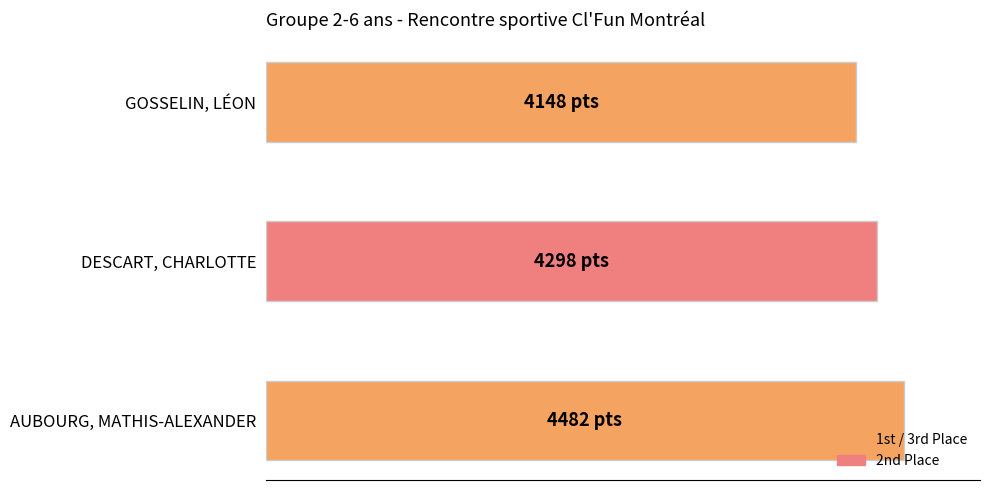

What is the sum of all values?

12928